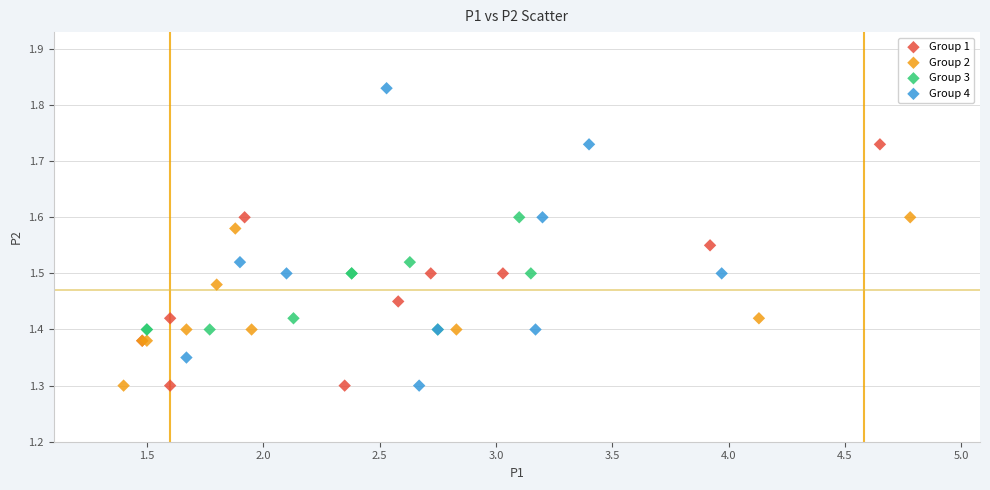

Which series reaches the maximum Y coordinate?

Group 4